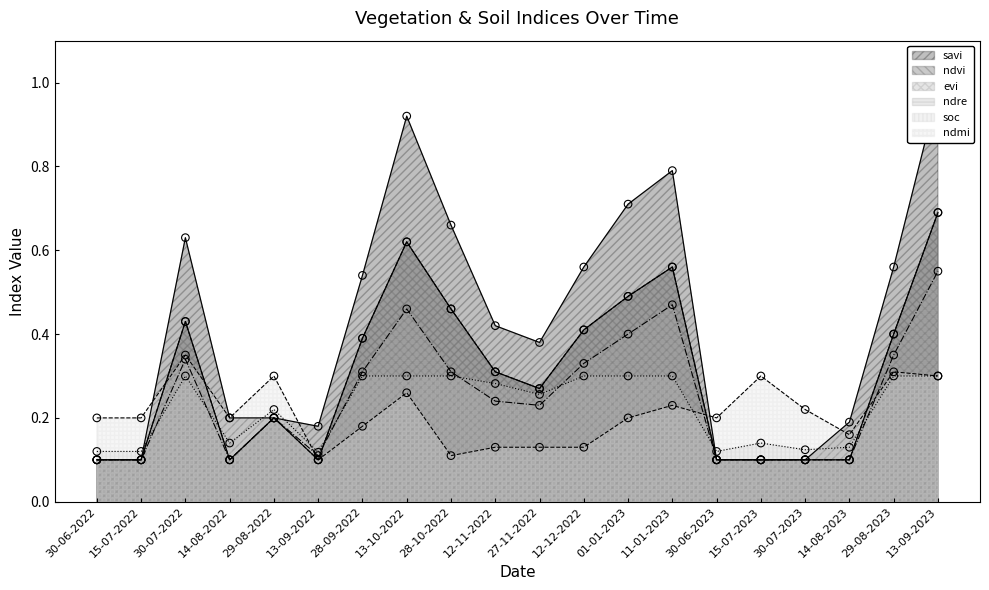

At which category is the sum across all series the highest?

13-09-2023